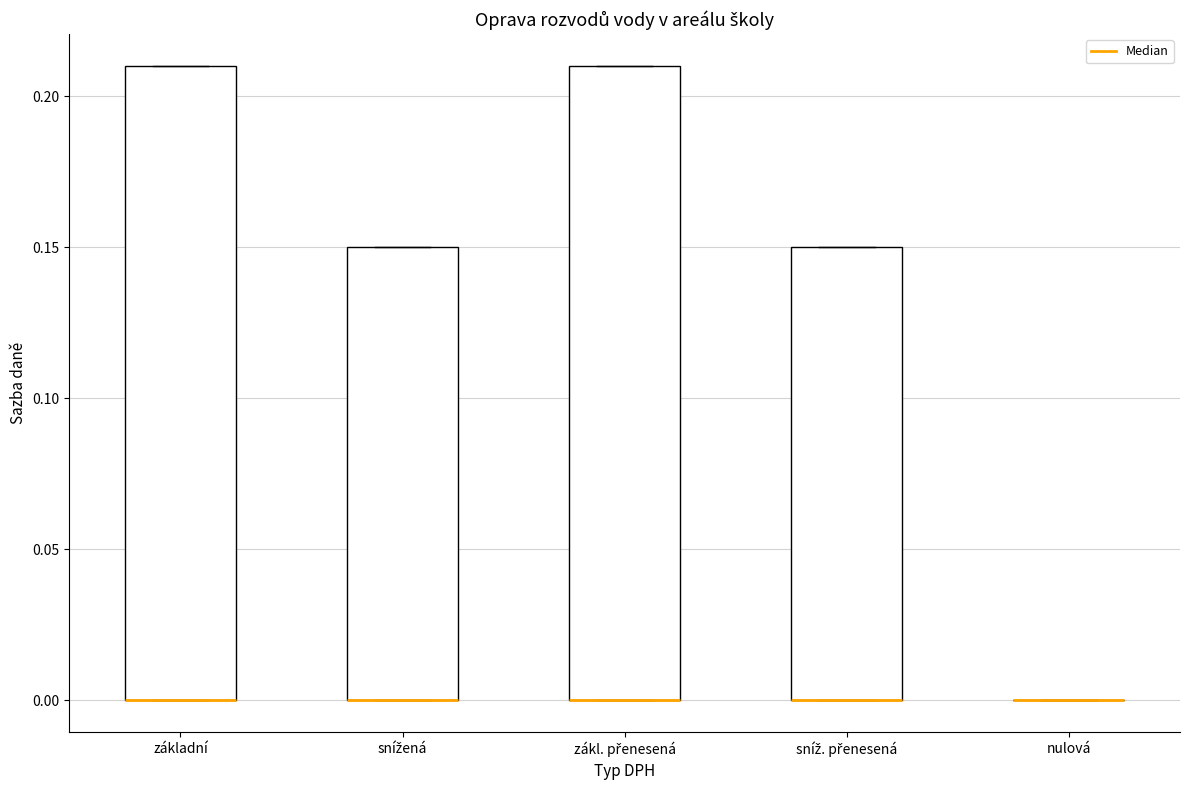

Reading left to right, transcribe this box plot: for each box, give where its median line is, the range the box spans, and where its two whiskers end, as read against the y-axis. The values are not printed on the chart, so give them approximately, as read against the axis.

základní: median 0.00 (drawn on the box's lower edge), box 0.00 to 0.21, whiskers 0.00 to 0.21
snížená: median 0.00 (drawn on the box's lower edge), box 0.00 to 0.15, whiskers 0.00 to 0.15
zákl. přenesená: median 0.00 (drawn on the box's lower edge), box 0.00 to 0.21, whiskers 0.00 to 0.21
sníž. přenesená: median 0.00 (drawn on the box's lower edge), box 0.00 to 0.15, whiskers 0.00 to 0.15
nulová: box collapsed to a line at 0.00, whiskers 0.00 to 0.00